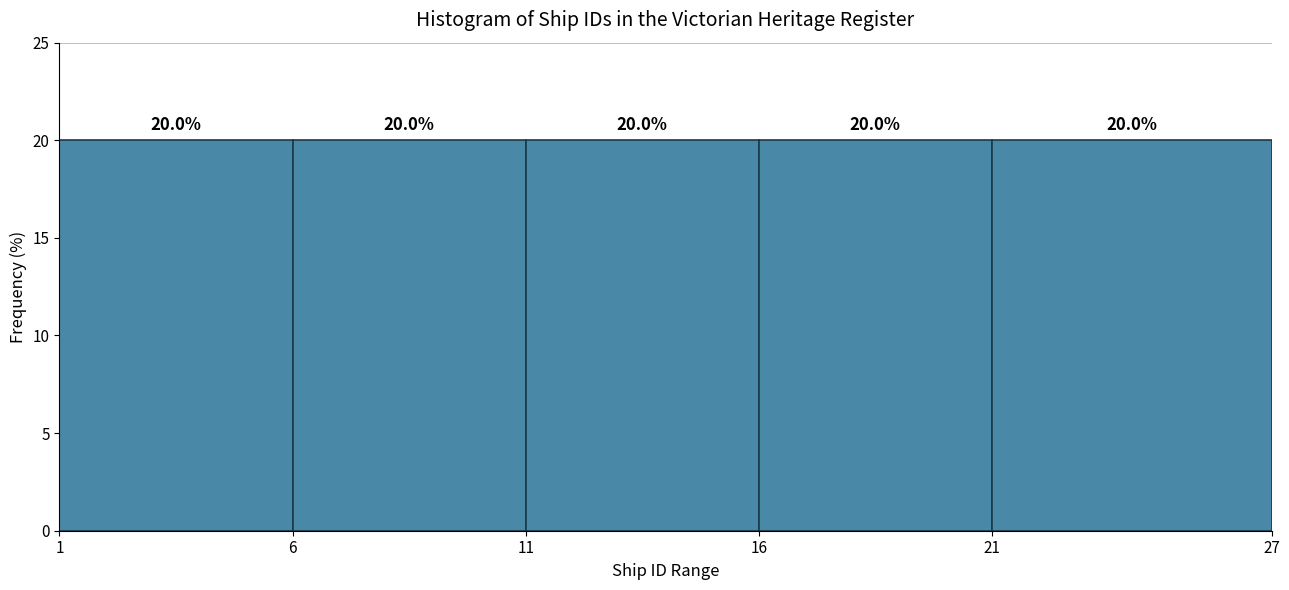

Reading left to right, list every bar in this chart as the range it spans on the x-axis followed by its height.

1 to 6: 20.0
6 to 11: 20.0
11 to 16: 20.0
16 to 21: 20.0
21 to 27: 20.0